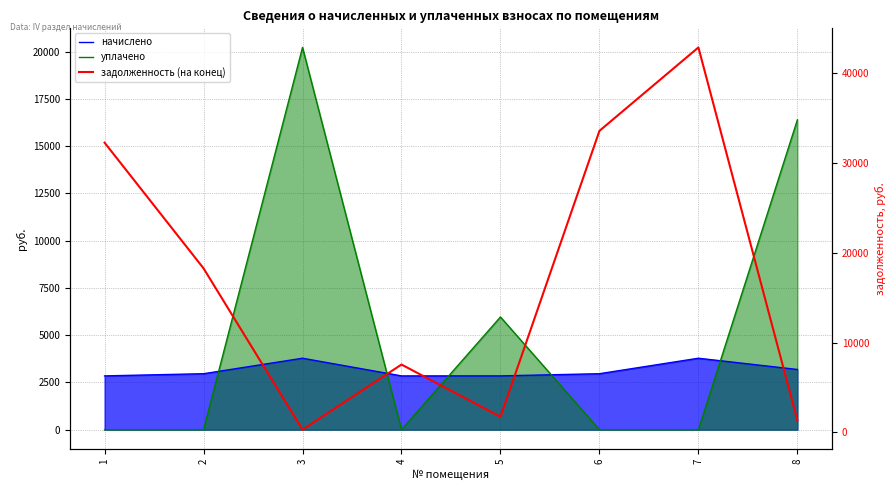

Reading left to right, transcribe all the data shown in this chart.

начислено: 1=2844.2	2=2959.9	3=3778.4	4=2844.2	5=2844.2	6=2959.9	7=3778.4	8=3183.2
уплачено: 1=0.0	2=0.0	3=20217.2	4=0.0	5=5959.5	6=0.0	7=0.0	8=16389.3
задолженность (на конец): 1=32269.8	2=18276.2	3=315.7	4=7566.0	5=1743.2	6=33583.3	7=42869.7	8=1338.8